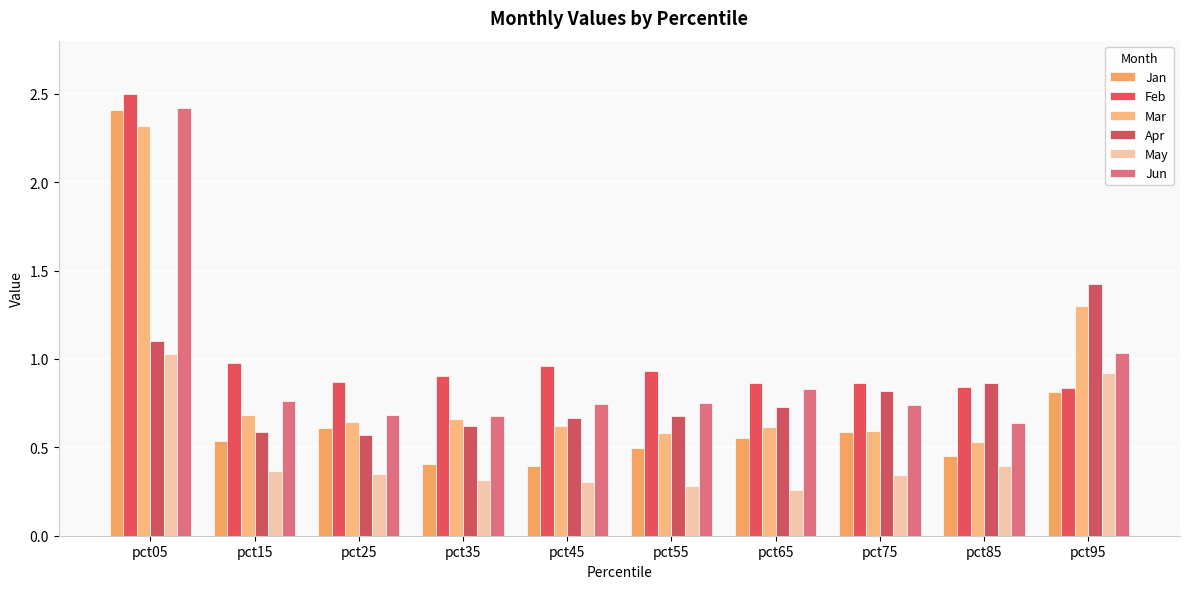

What are all the series names shown in the legend?

Jan, Feb, Mar, Apr, May, Jun